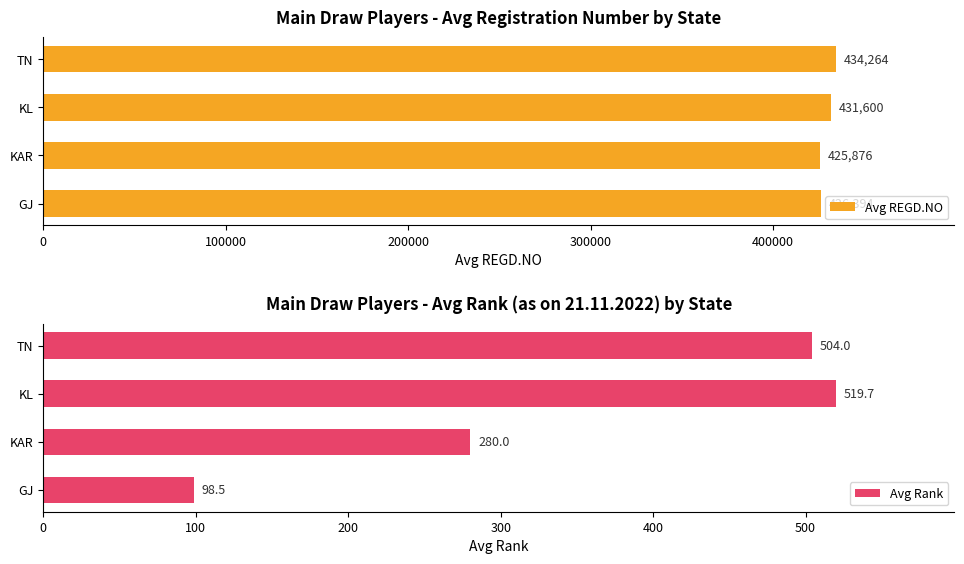

What is the difference between the second highest and minimum values in the Avg REGD.NO series?

5724.5